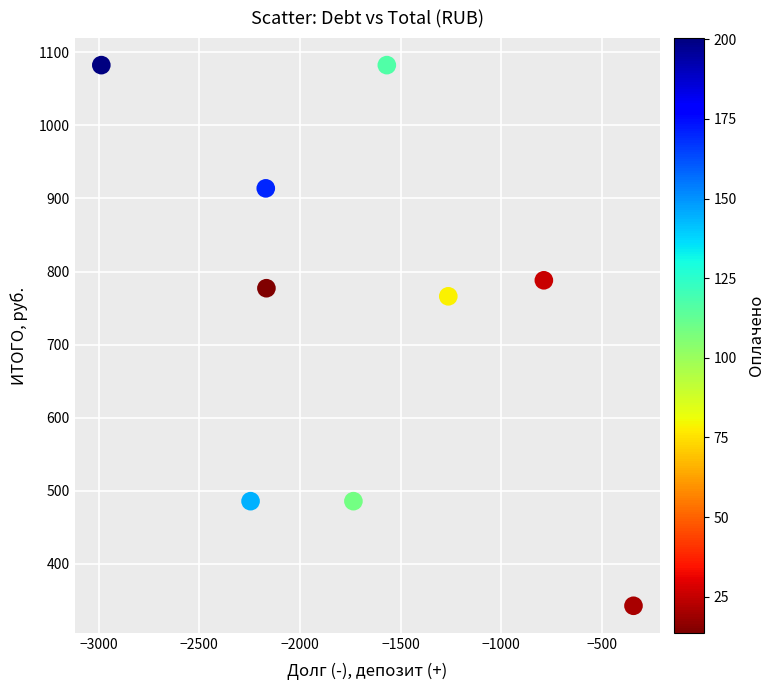

What is the average X value?

-1695.9